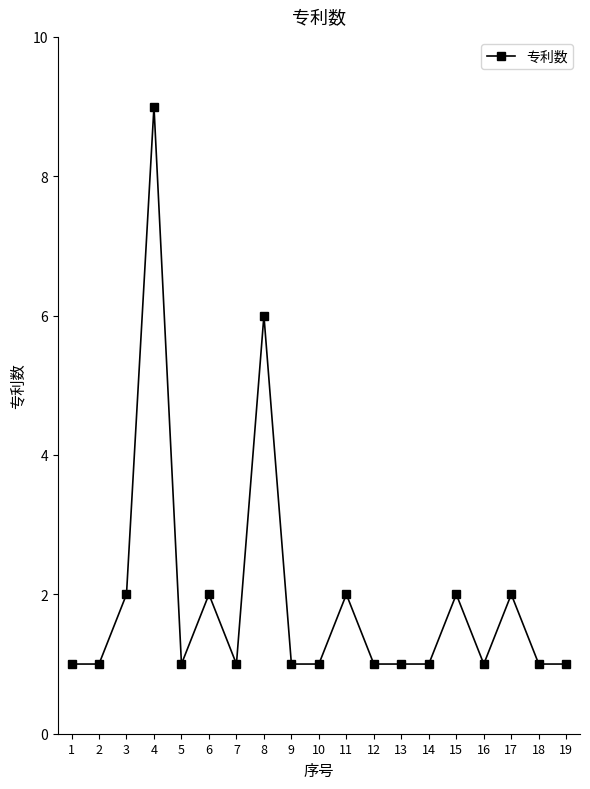

What is the ratio of the value at 1 to the value at 13?

1.0